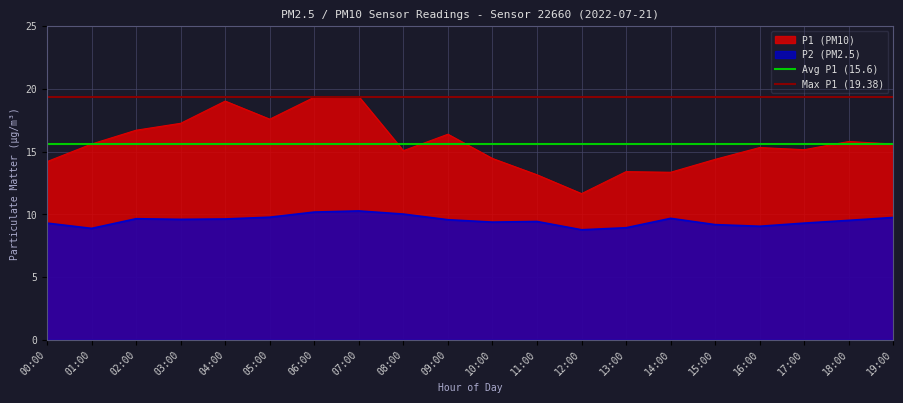

What is the label of the 2nd point from the left?

01:00